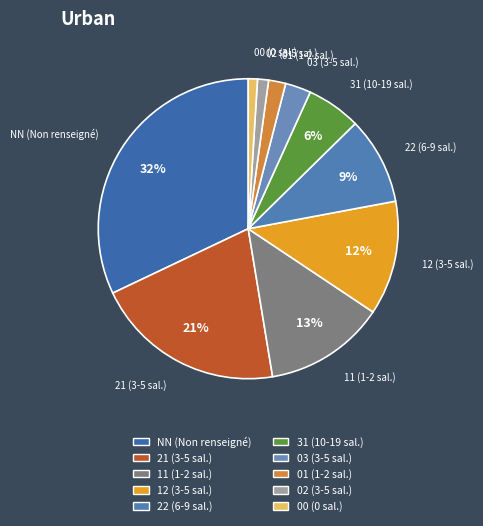

Which category has the biggest portion of the pie?

NN